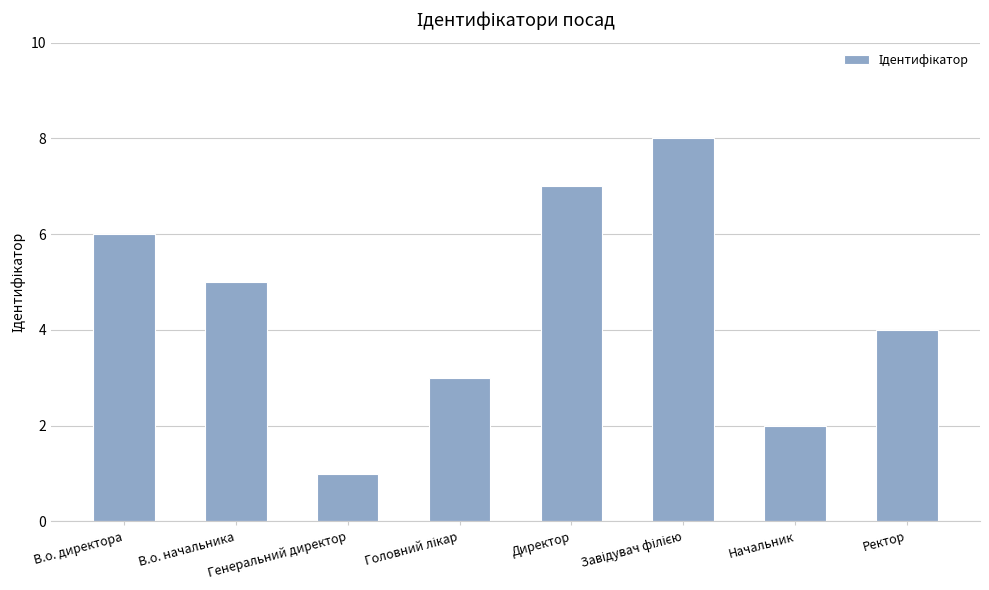

What is the greatest value displayed?

8